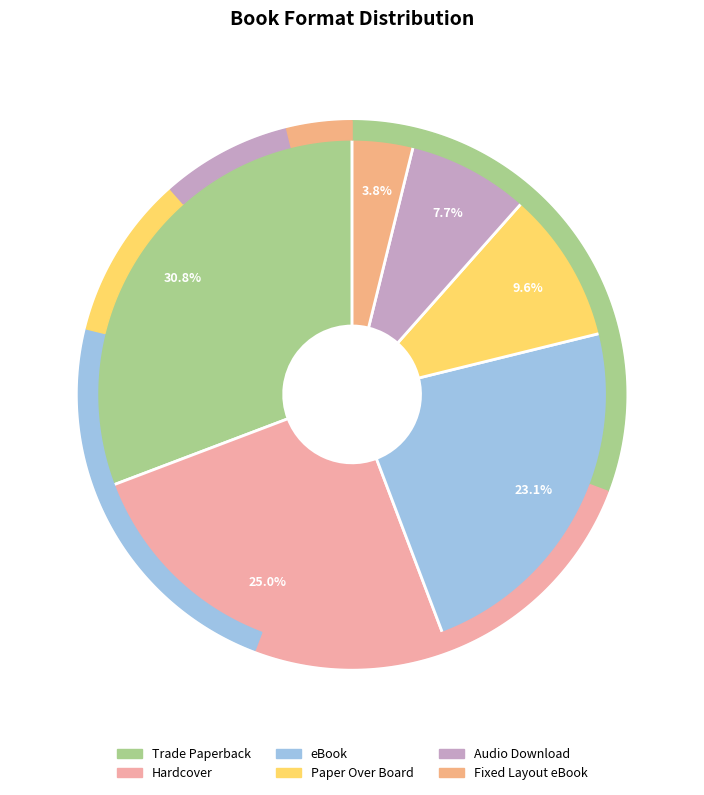

Between Paper Over Board and Trade Paperback, which is larger?

Trade Paperback